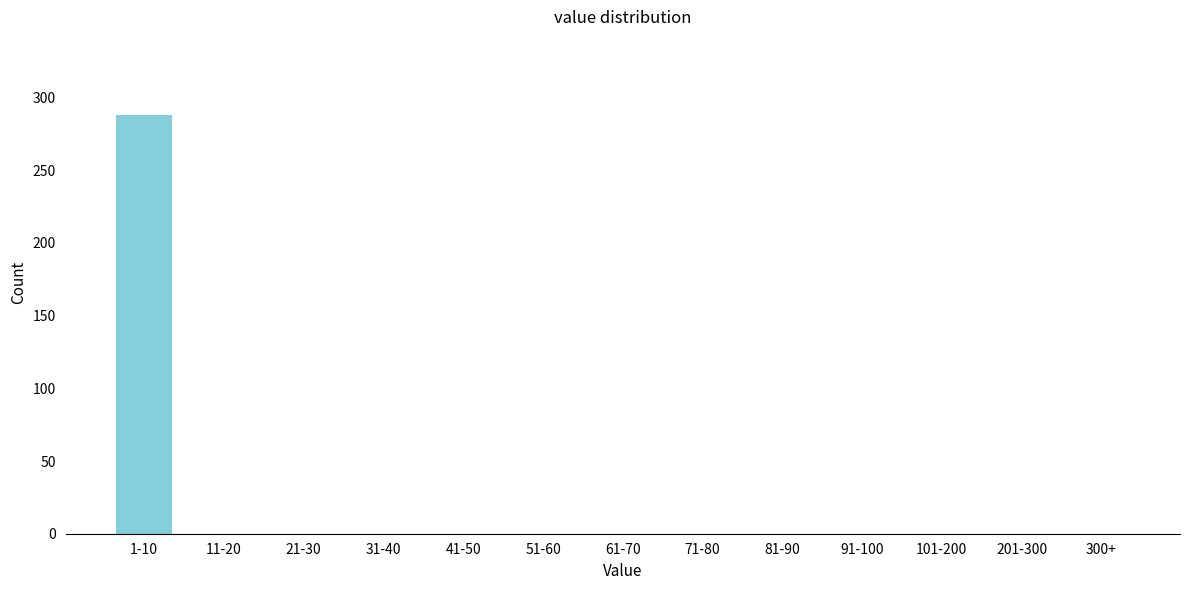

Reading right to left, extract all data points from this chart.

300+=0	201-300=0	101-200=0	91-100=0	81-90=0	71-80=0	61-70=0	51-60=0	41-50=0	31-40=0	21-30=0	11-20=0	1-10=288